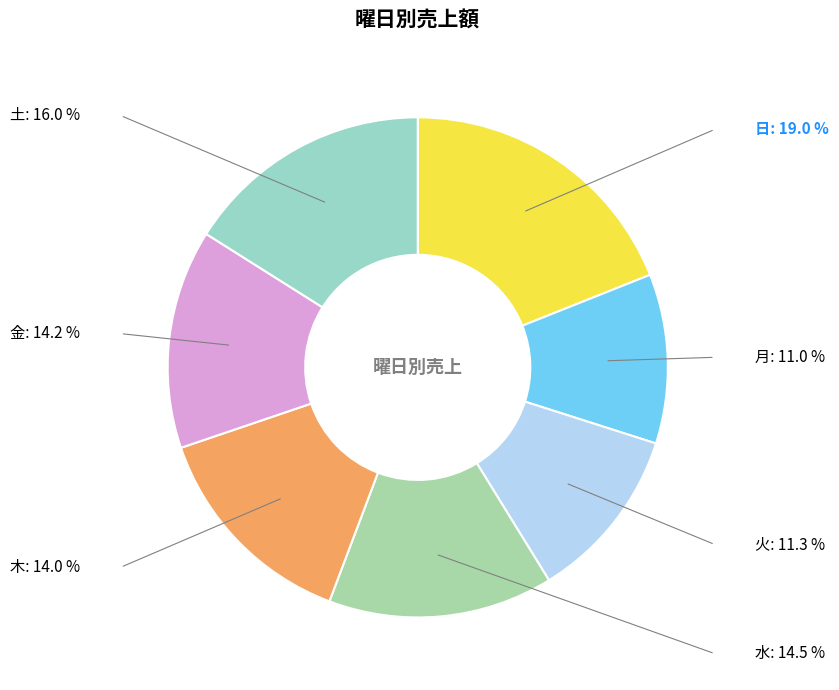

Approximately how many times larger is the value at 月 compared to 金?

0.8